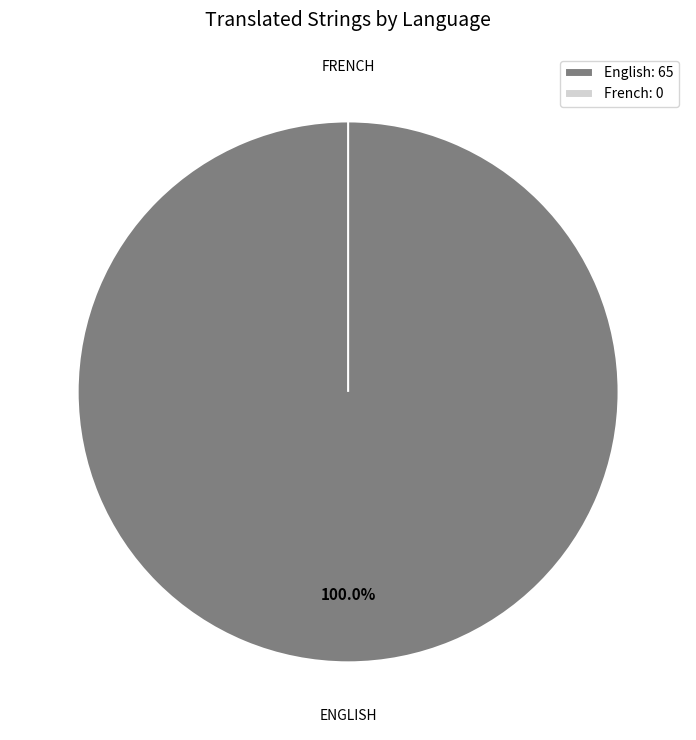

How many slices are in this pie chart?

2